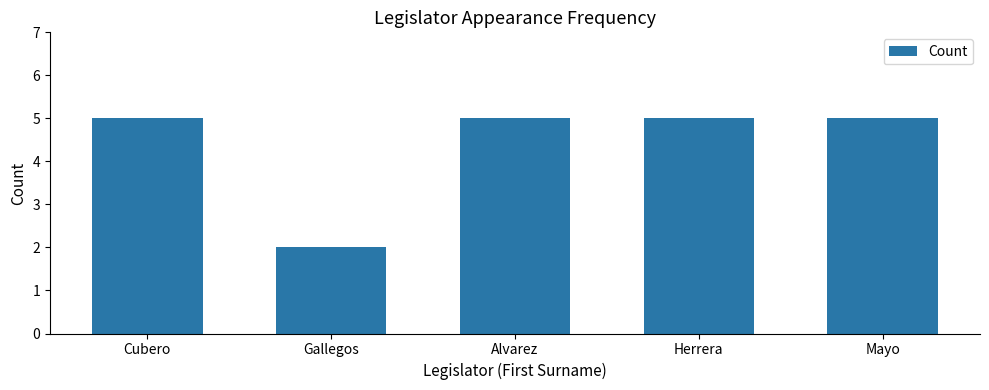

What is the value of the 2nd bar from the left?

2